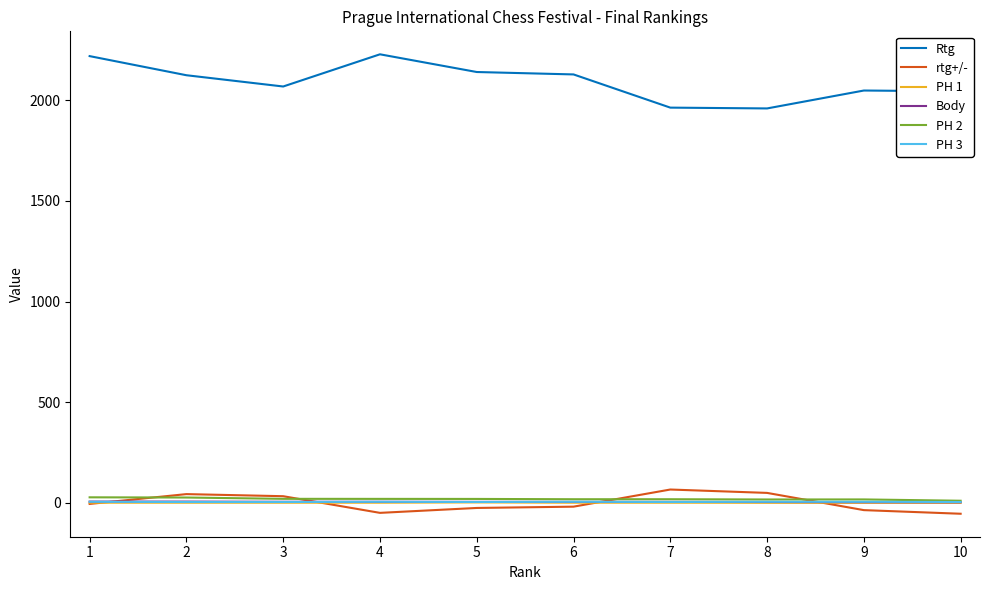

The value of rtg+/- at 2 is 43.2. True or false?

True